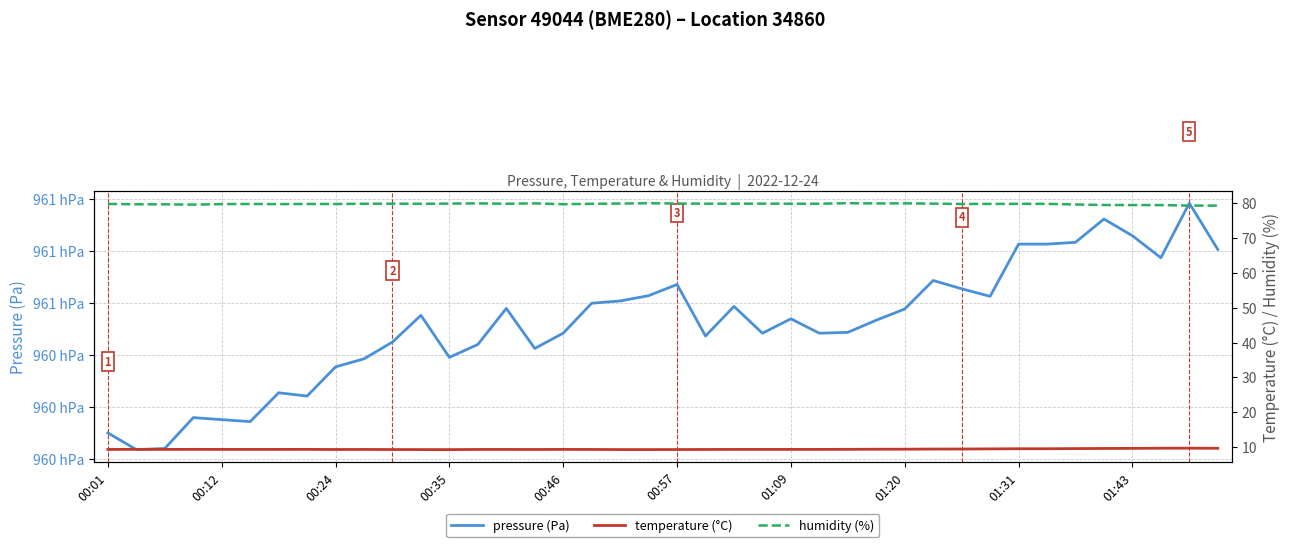

What is the spread (max minus min) of values at 30?

96055.9